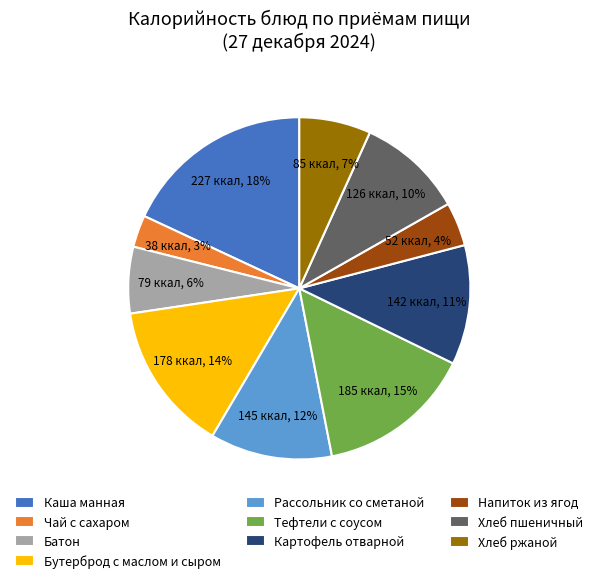

Is there a majority slice in this chart?

No